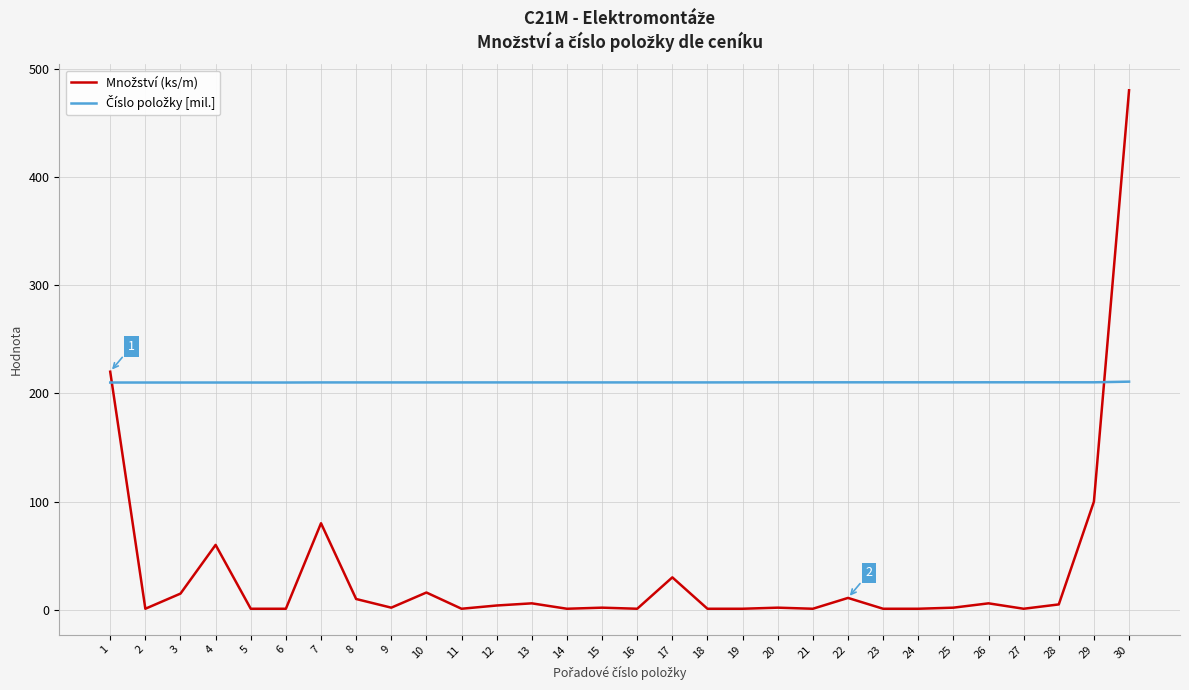

At which category is the sum across all series the highest?

30